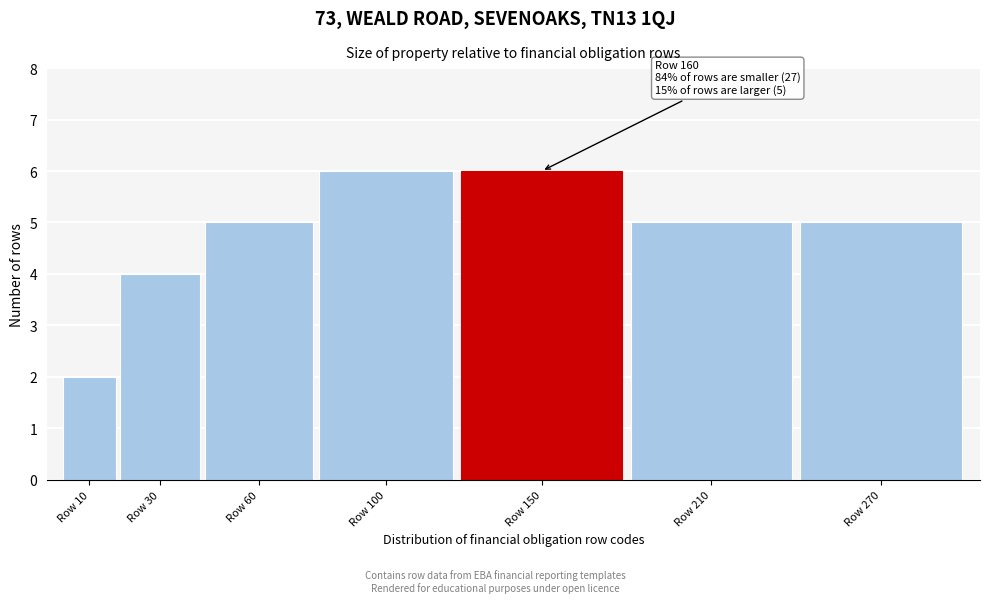

Reading left to right, transcribe all the data shown in this chart.

2	4	5	6	6	5	5